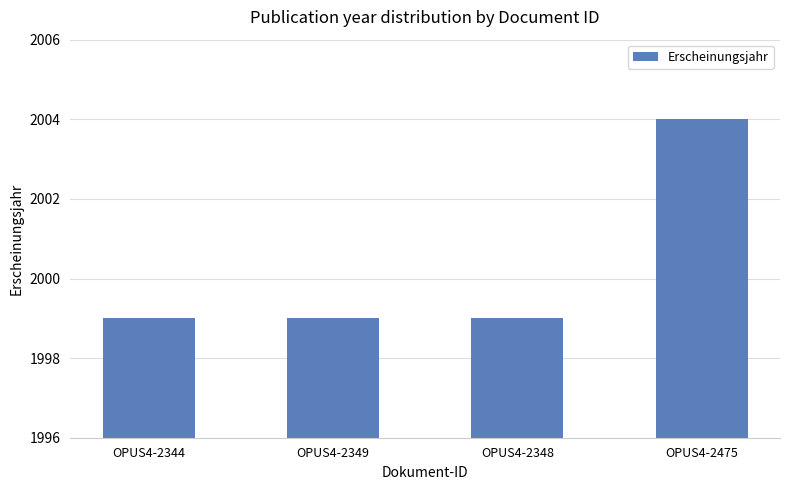

What is the sum of the values at OPUS4-2349 and OPUS4-2475?

4003